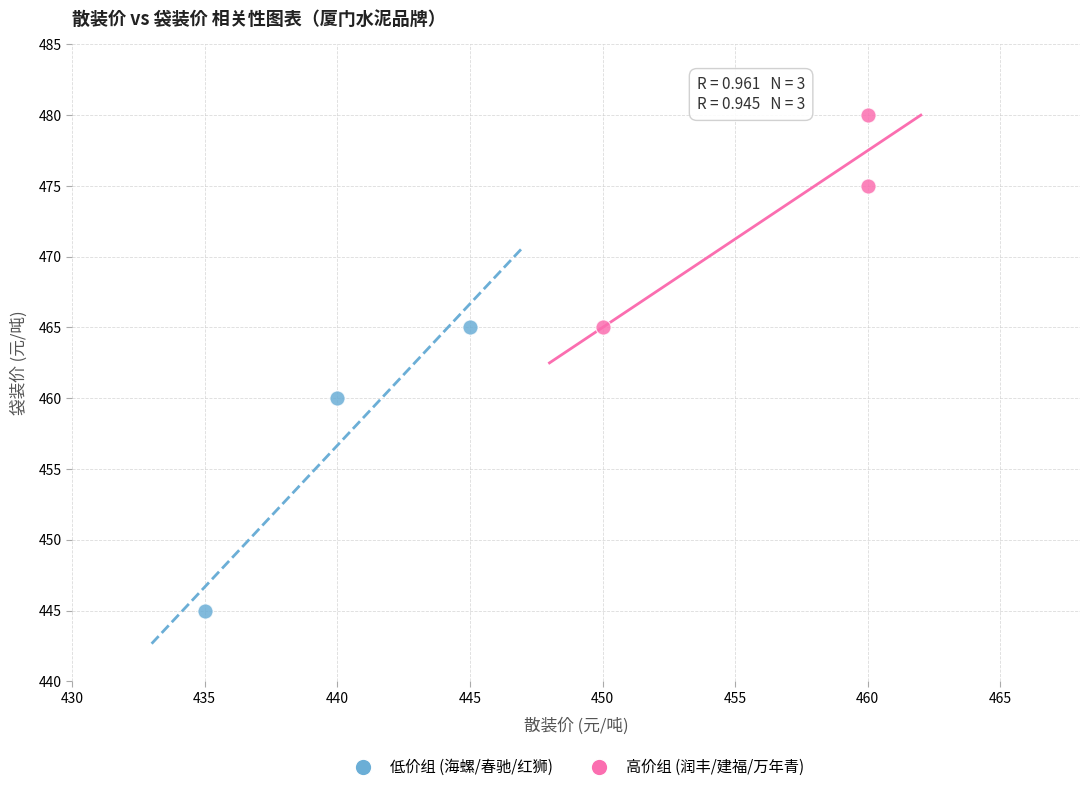

Which series contains the lowest Y value?

低价组 (海螺/春驰/红狮)